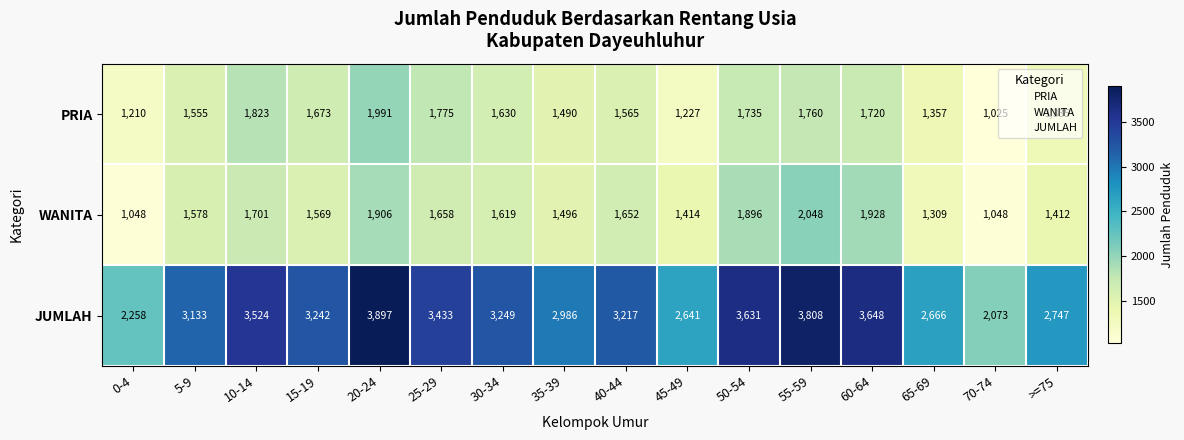

What is the sum of the PRIA values at 45-49 and >=75?

2562